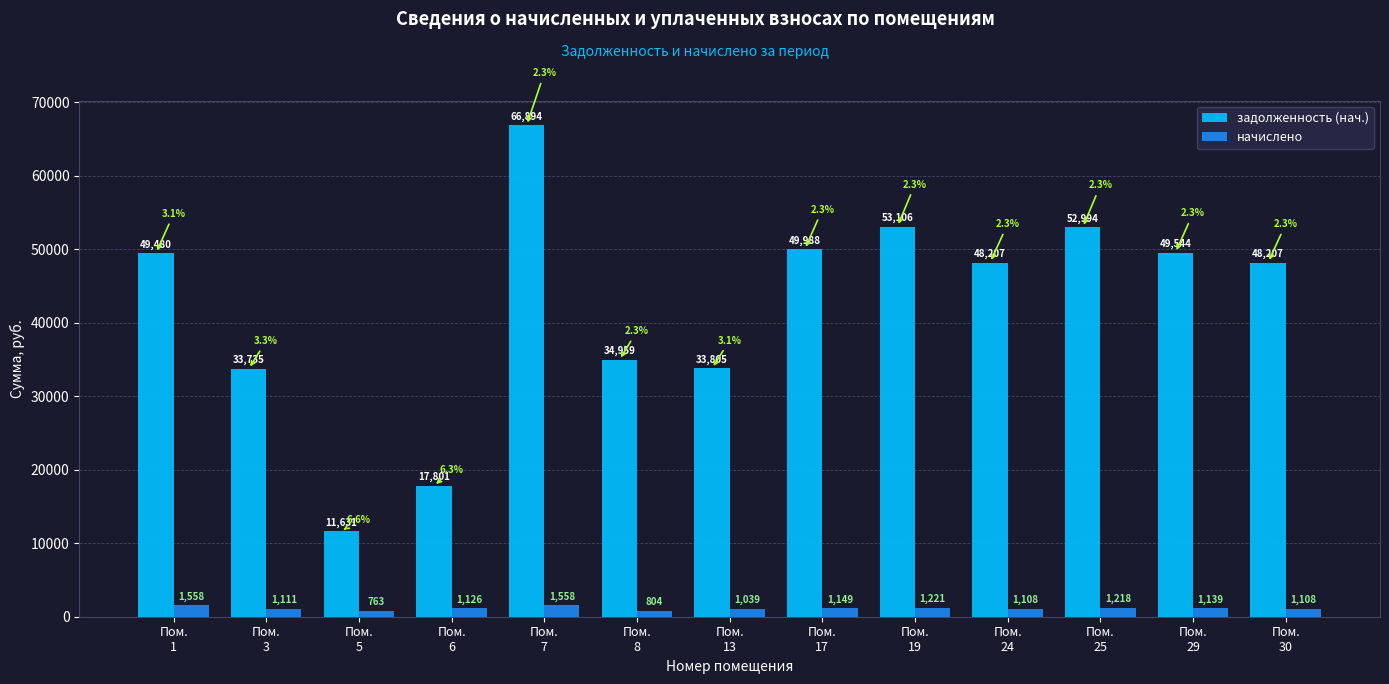

What are all the series names shown in the legend?

задолженность (нач.), начислено